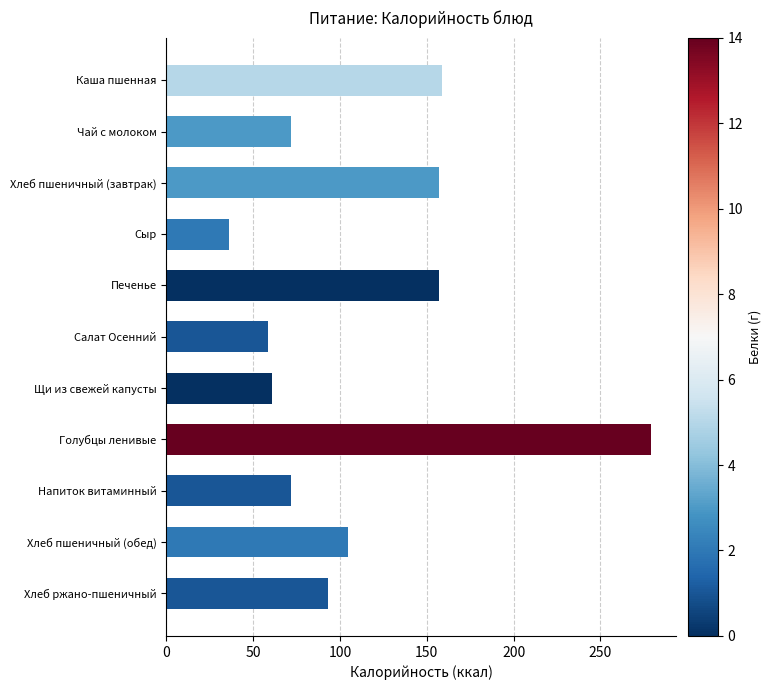

Which label corresponds to the smallest value in the chart?

Сыр